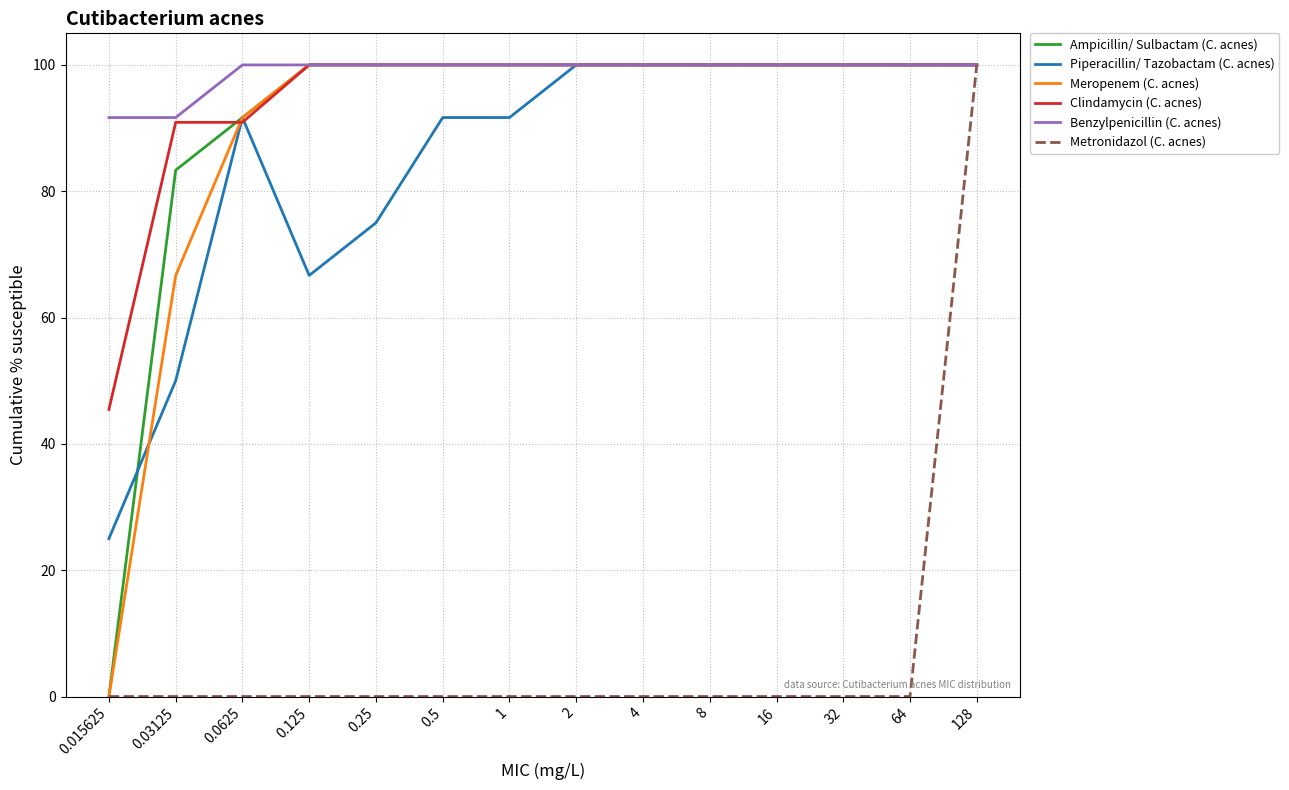

Which series has the largest total across all categories?

Benzylpenicillin (C. acnes)